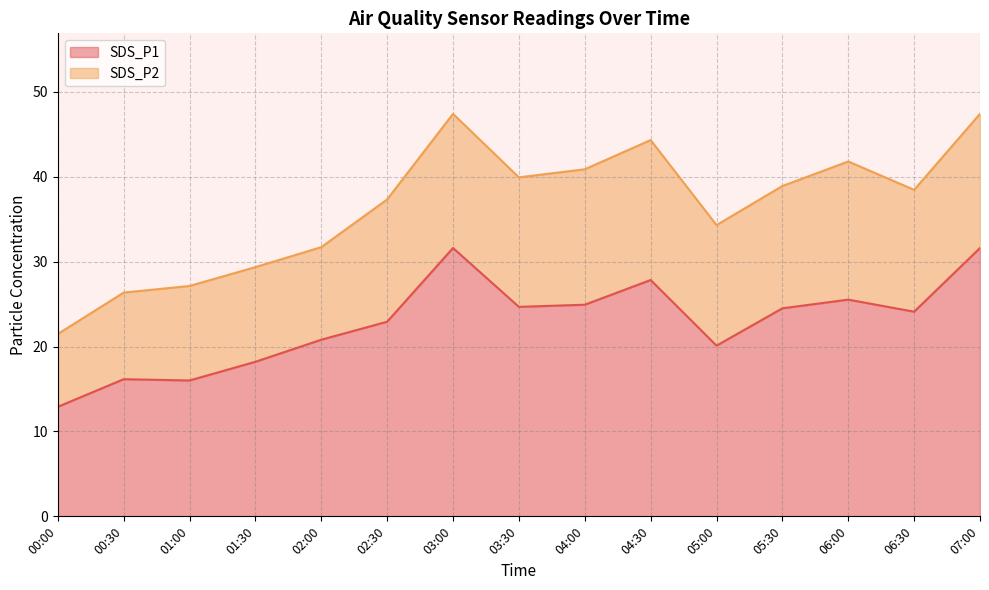

Reading left to right, extract all data points from this chart.

12.9	16.1	16.0	18.2	20.8	22.9	31.6	24.7	24.9	27.8	20.1	24.5	25.5	24.1	31.6